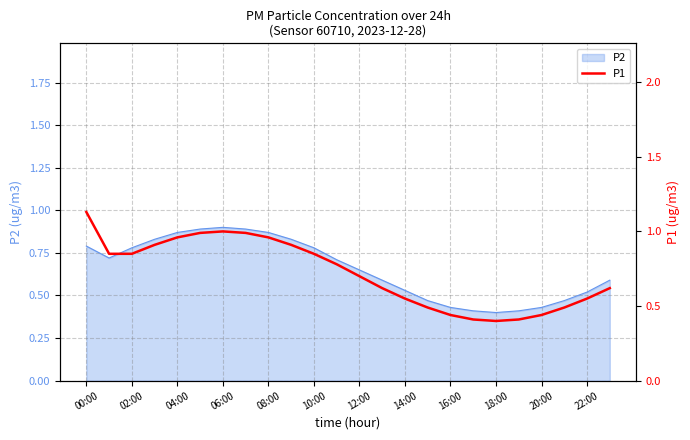

Is it true that P2 equals 0.7 at 18:00?

False